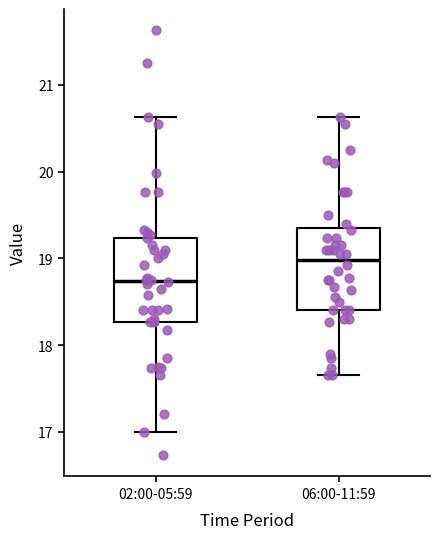

Where is the lower edge of the box for 02:00-05:59 on the y-axis? The values are not printed on the chart, so give them approximately, as read against the axis.

18.3